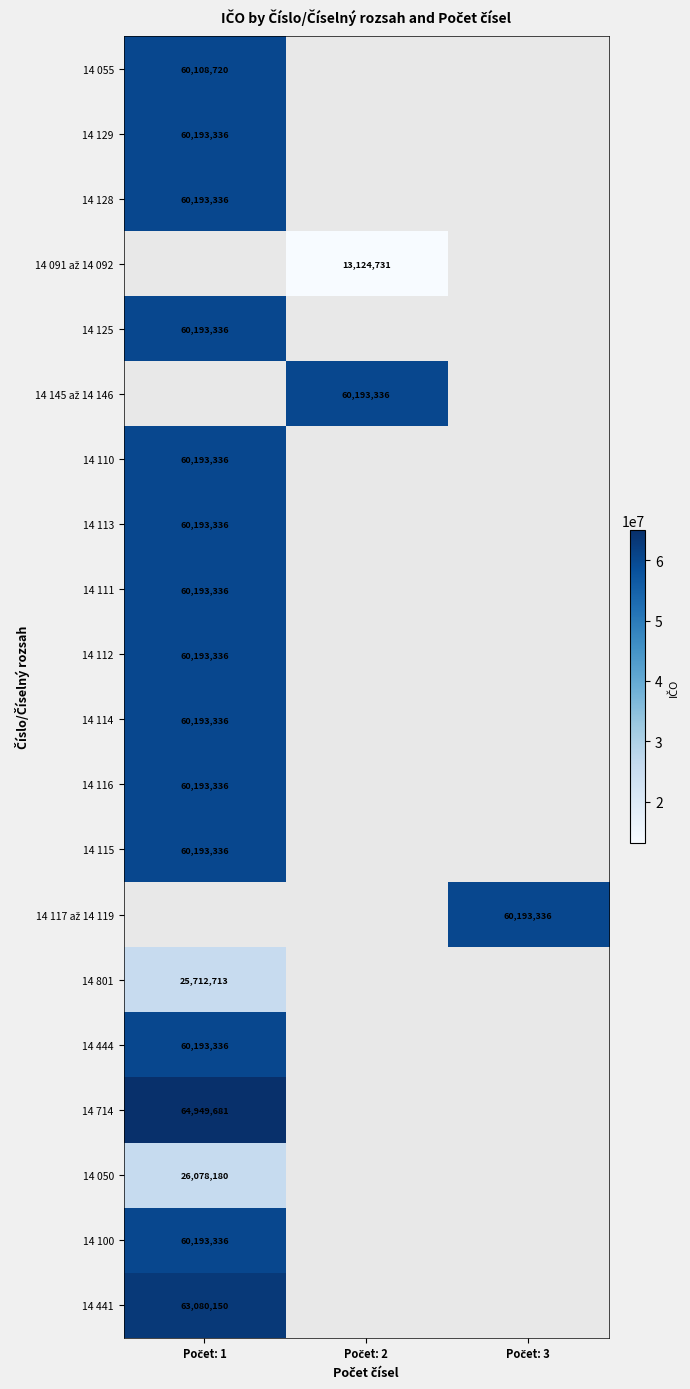

At which label does 14 801 reach its peak?

Počet: 1